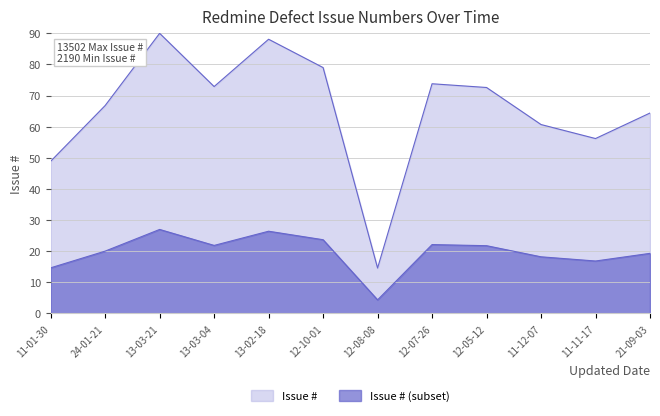

How many interior local peaks (higher than both neighbors) does the data have?

3